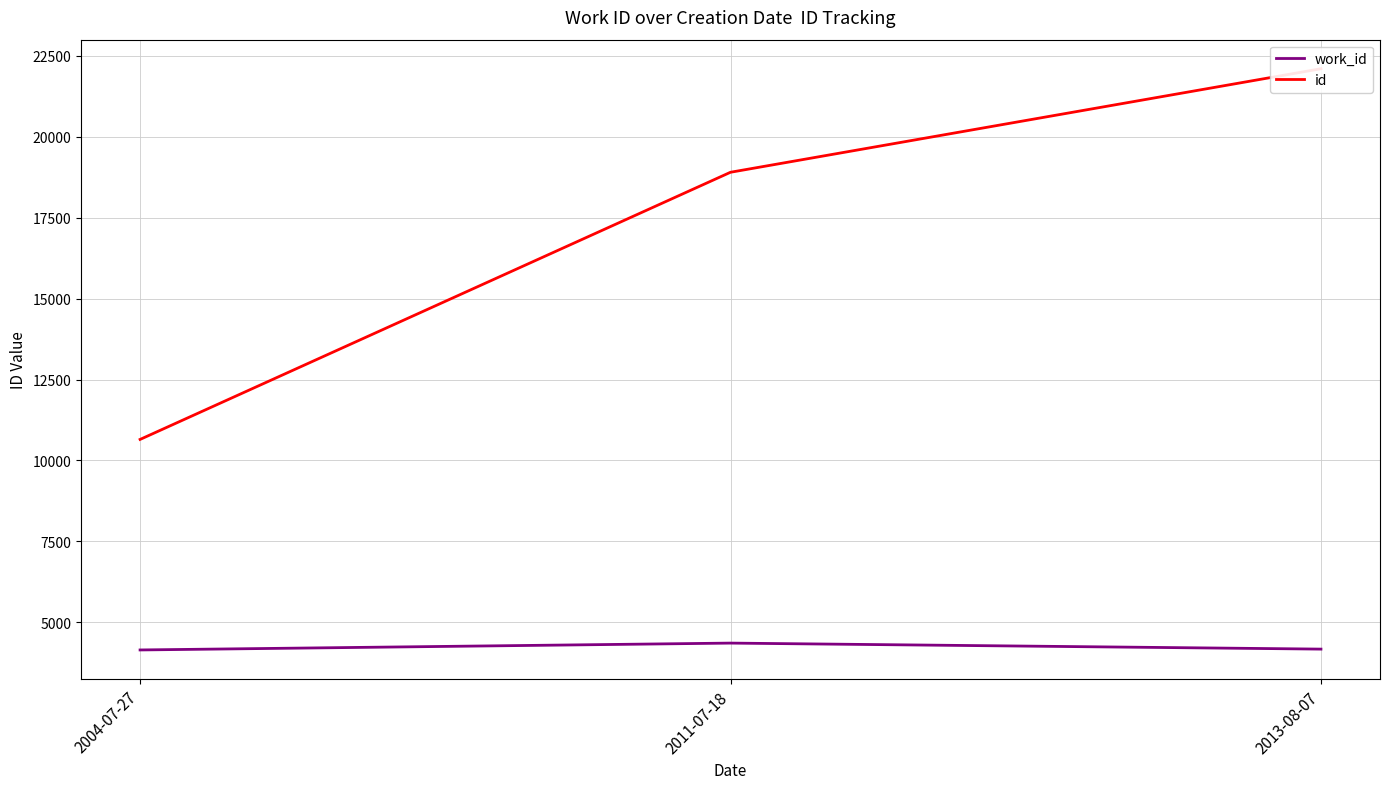

Rank the categories by work_id value from highest to lowest.

2011-07-18, 2013-08-07, 2004-07-27